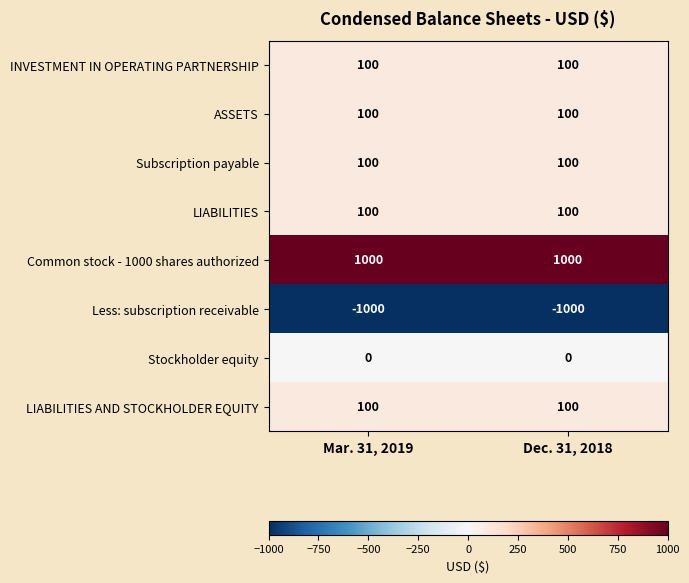

The ASSETS series shows 37 at Mar. 31, 2019. True or false?

False